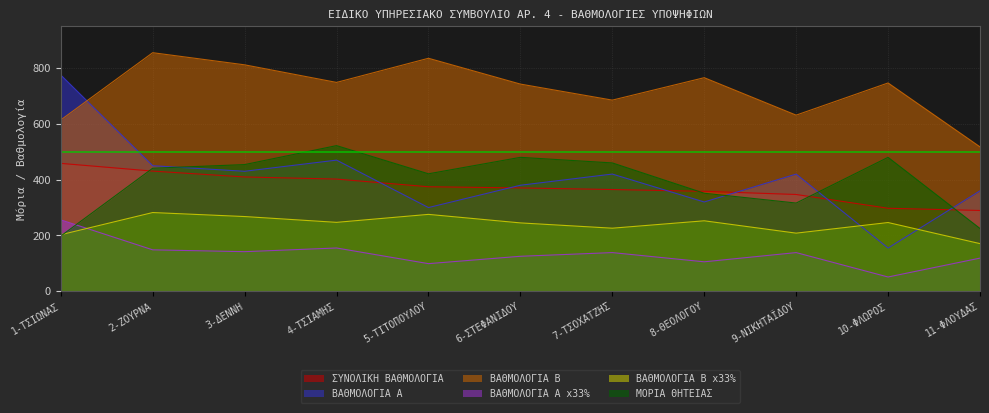

What is the label of the 10th point from the right?

2-ΖΟΥΡΝΑ